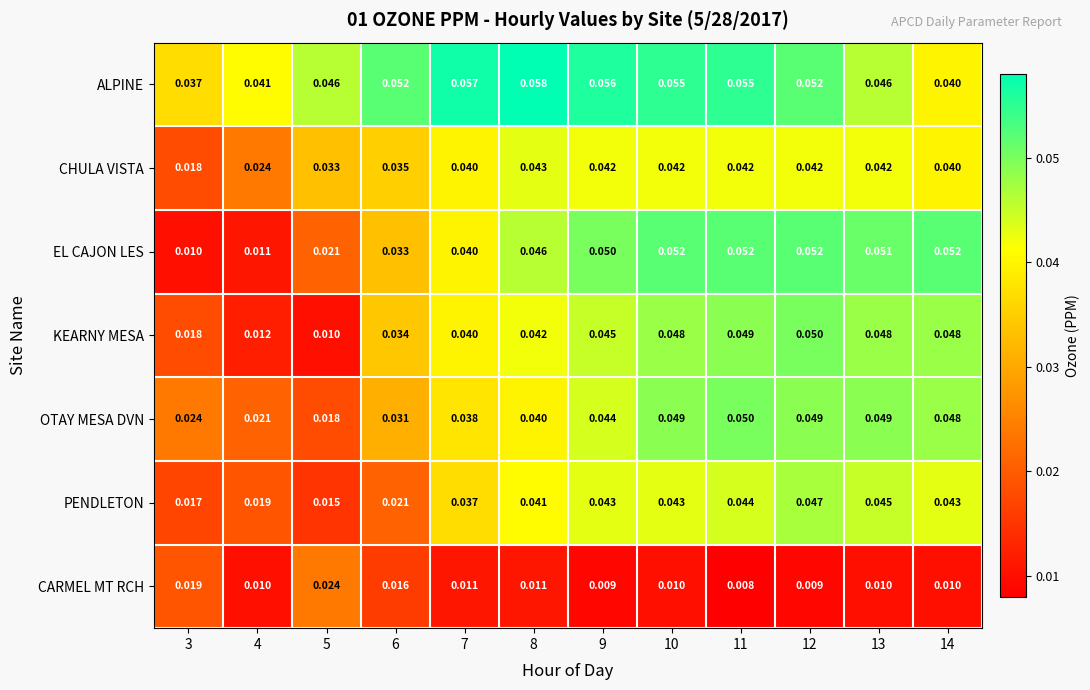

Which series has the largest range (max minus min)?

EL CAJON LES